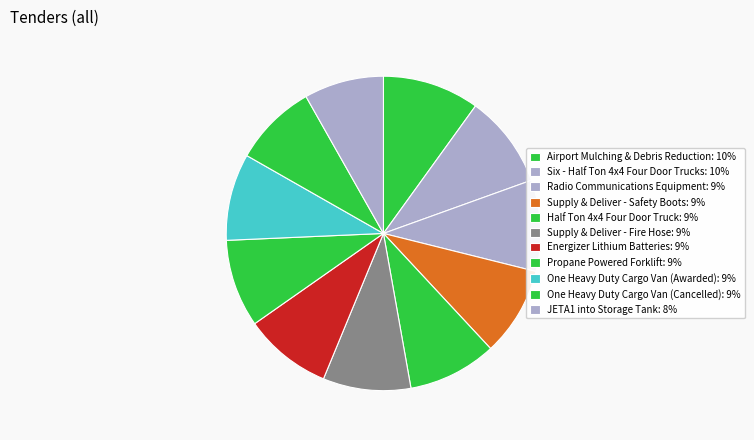

To the nearest percent, what is the average slice percentage?

9%